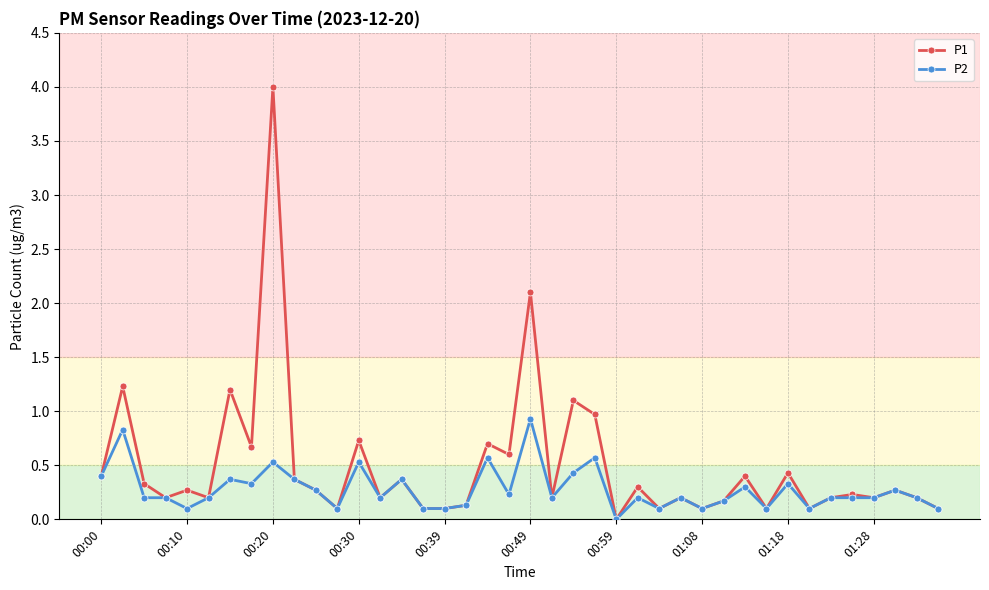

Rank the series by their average value, from highest to lowest.

P1, P2